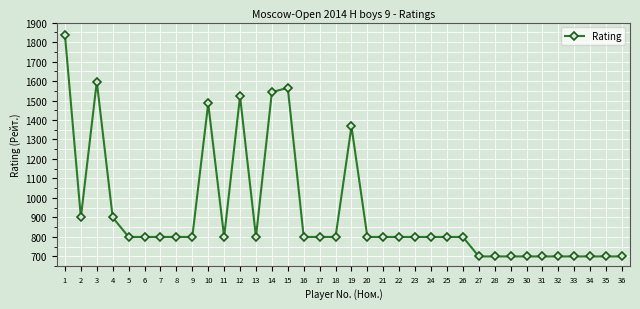

At which category does the data reach its first local peak?

3